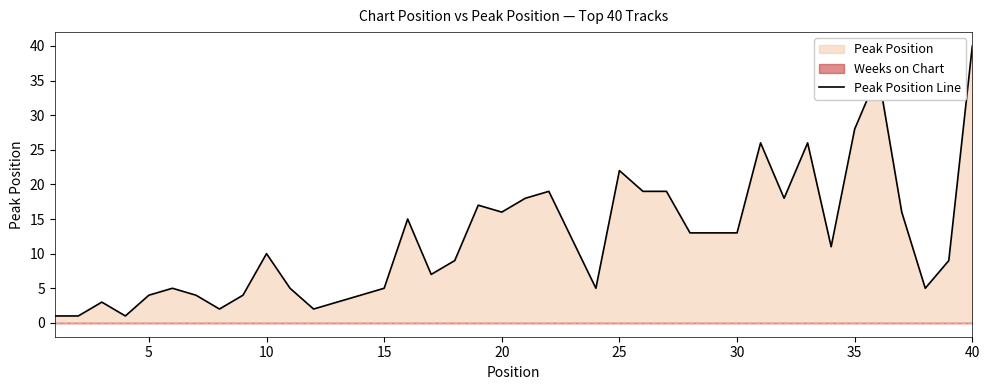

The Peak Position Line series shows 7 at 5. True or false?

False